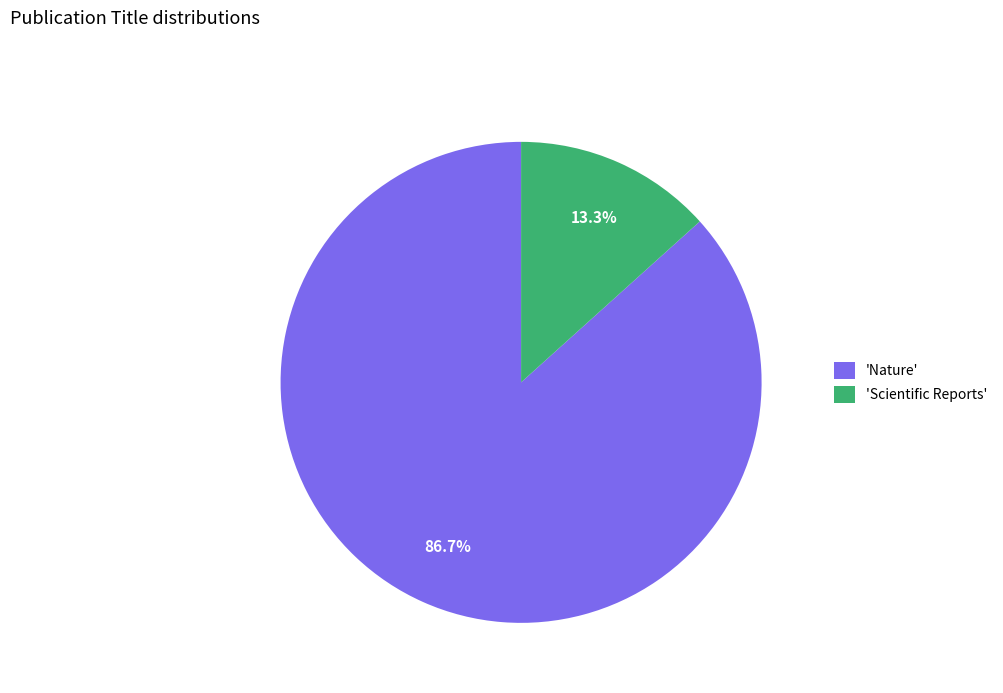

Rank the categories by value from highest to lowest.

'Nature', 'Scientific Reports'